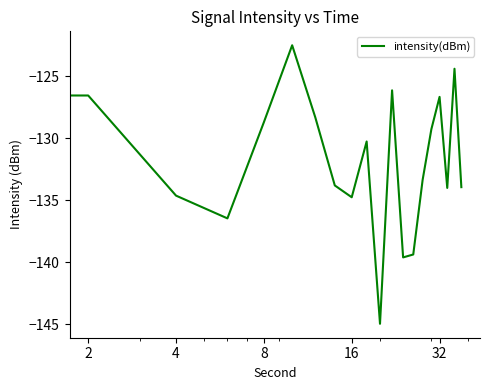

Count the number of values greater than -130.

9